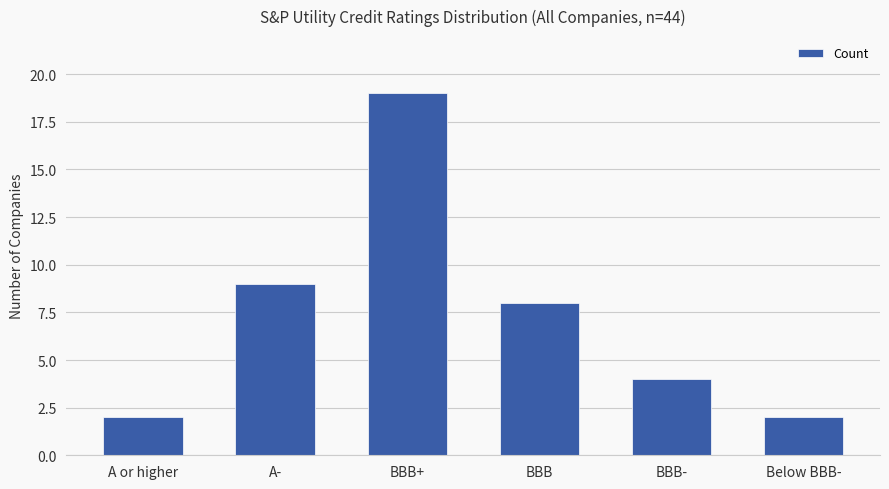

Reading left to right, list all the values displayed in this chart.

2	9	19	8	4	2